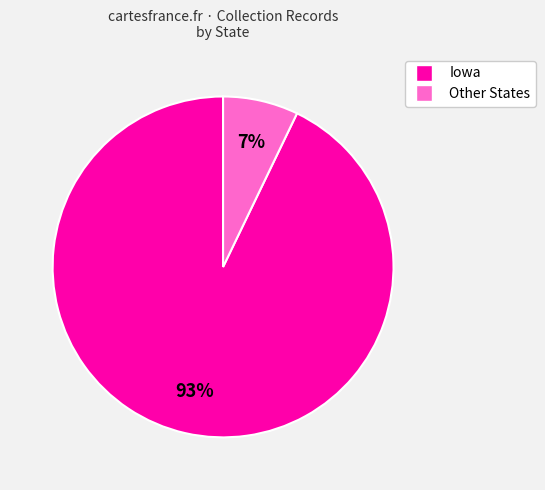

To the nearest percent, what is the difference between the largest and smallest slice percentages?

86%